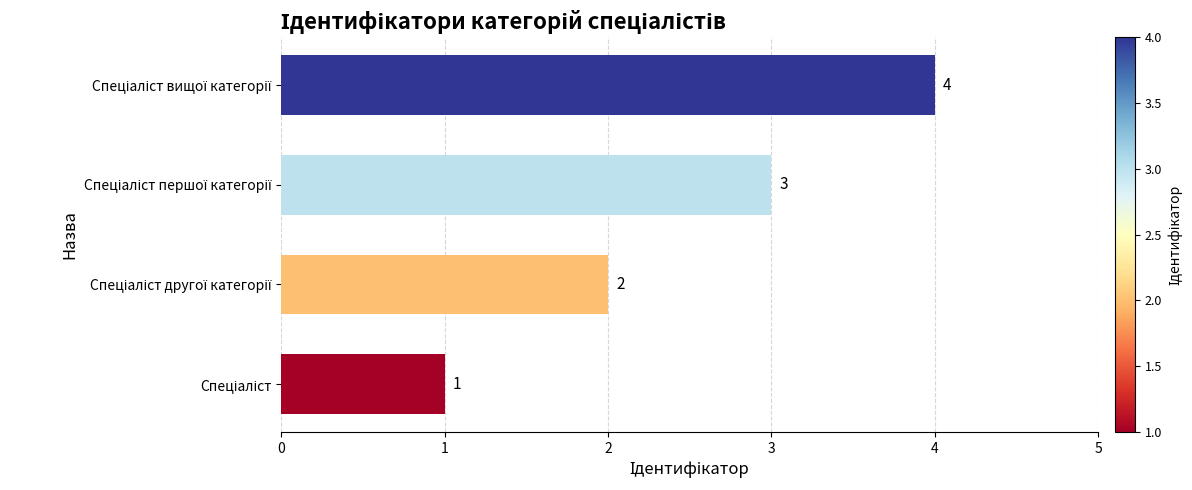

What is the maximum value shown in the chart?

4